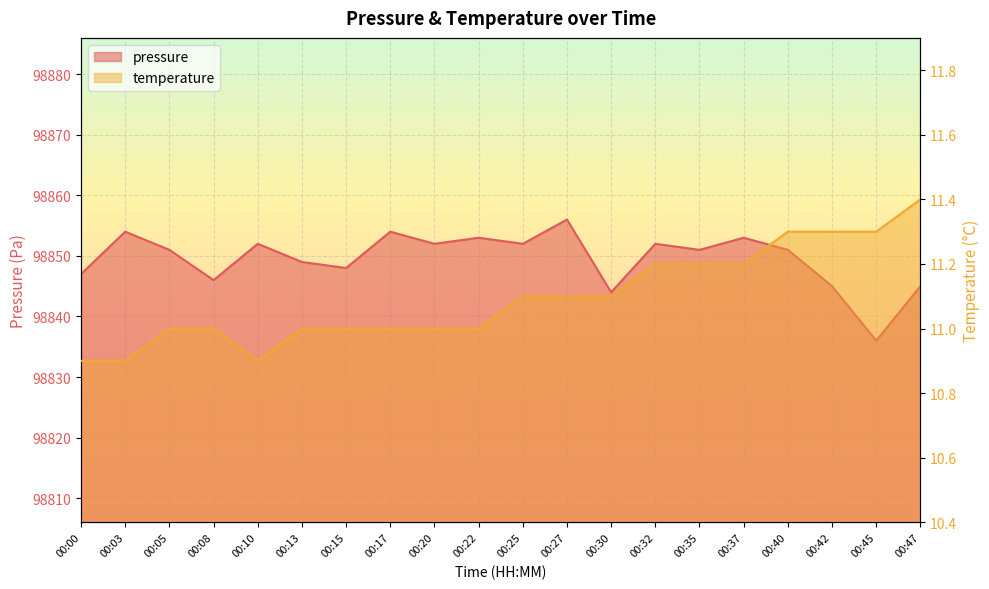

Reading left to right, what are all the values shown in this chart?

pressure: 00:00=98847.0	00:03=98854.0	00:05=98851.0	00:08=98846.0	00:10=98852.0	00:13=98849.0	00:15=98848.0	00:17=98854.0	00:20=98852.0	00:22=98853.0	00:25=98852.0	00:27=98856.0	00:30=98844.0	00:32=98852.0	00:35=98851.0	00:37=98853.0	00:40=98851.0	00:42=98845.0	00:45=98836.0	00:47=98845.0
temperature: 00:00=10.9	00:03=10.9	00:05=11.0	00:08=11.0	00:10=10.9	00:13=11.0	00:15=11.0	00:17=11.0	00:20=11.0	00:22=11.0	00:25=11.1	00:27=11.1	00:30=11.1	00:32=11.2	00:35=11.2	00:37=11.2	00:40=11.3	00:42=11.3	00:45=11.3	00:47=11.4